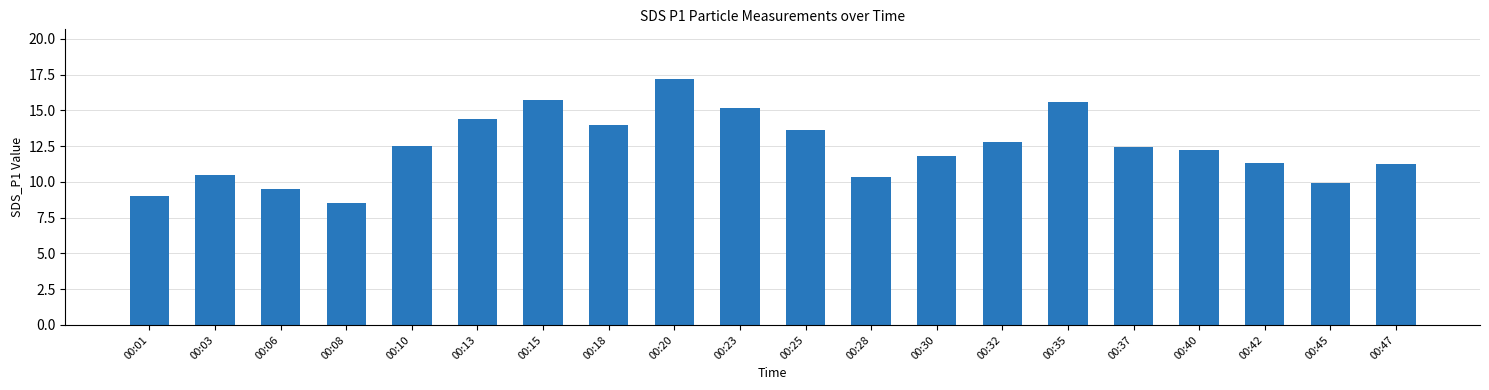

What is the average value?

12.4